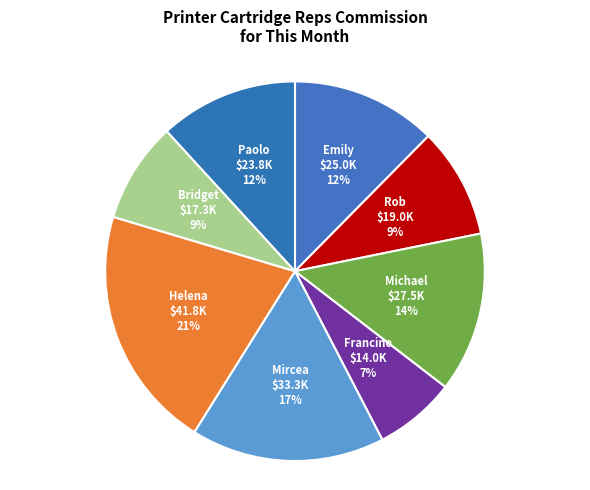

To the nearest percent, what is the difference between the largest and smallest slice percentages?

14%